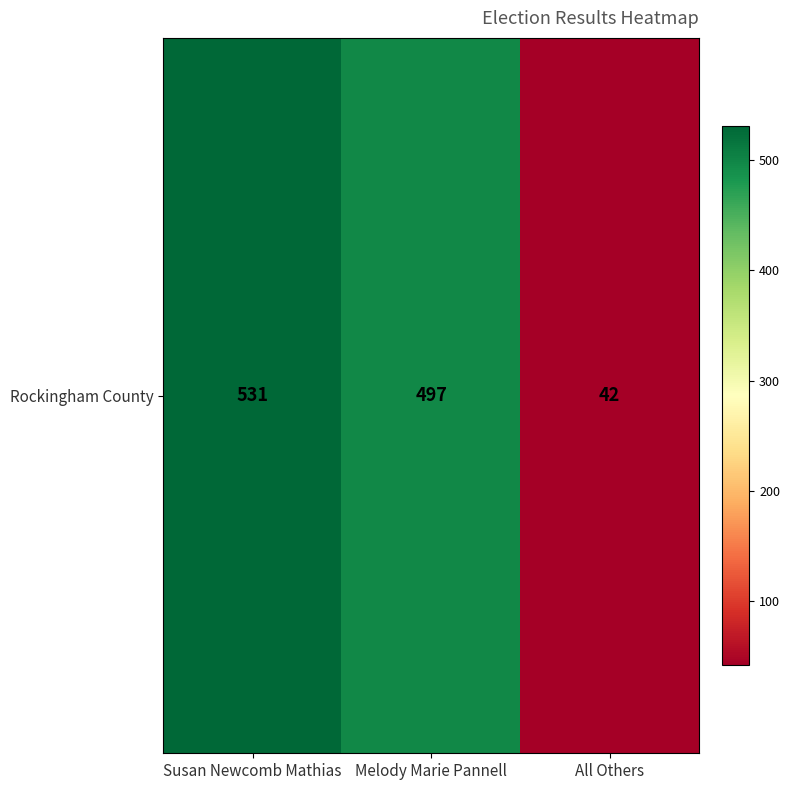

At which label is the value closest to 286?

Melody Marie Pannell